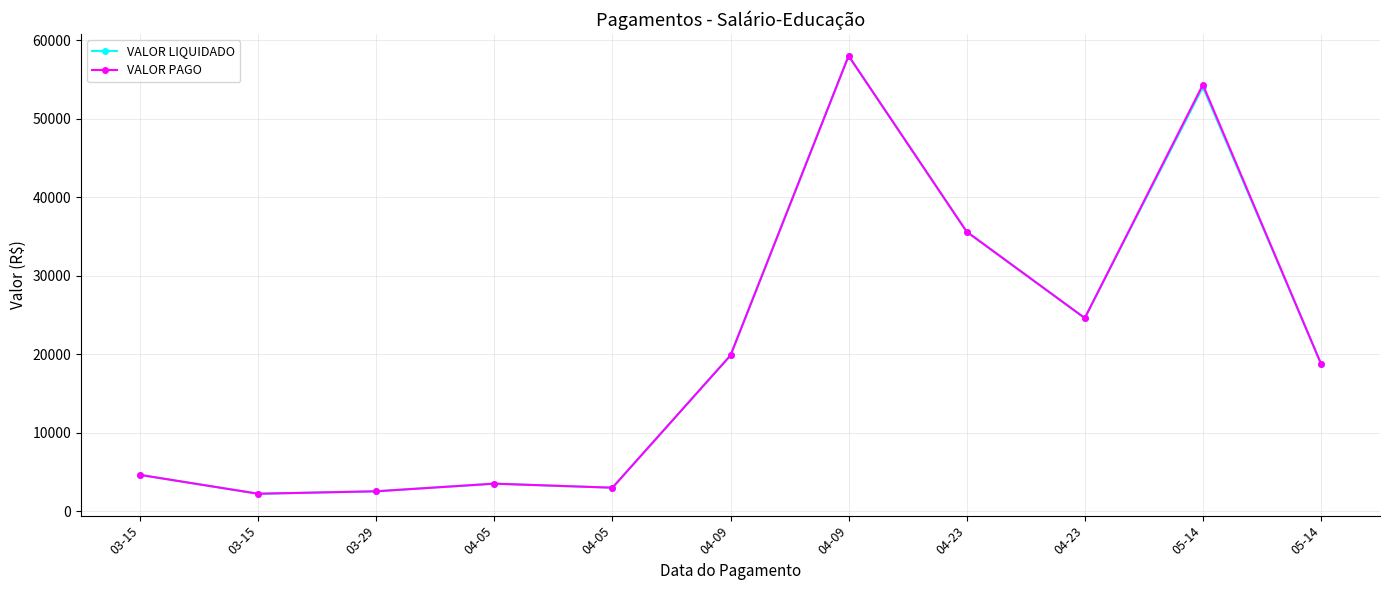

How many interior local peaks does the VALOR PAGO series have?

3